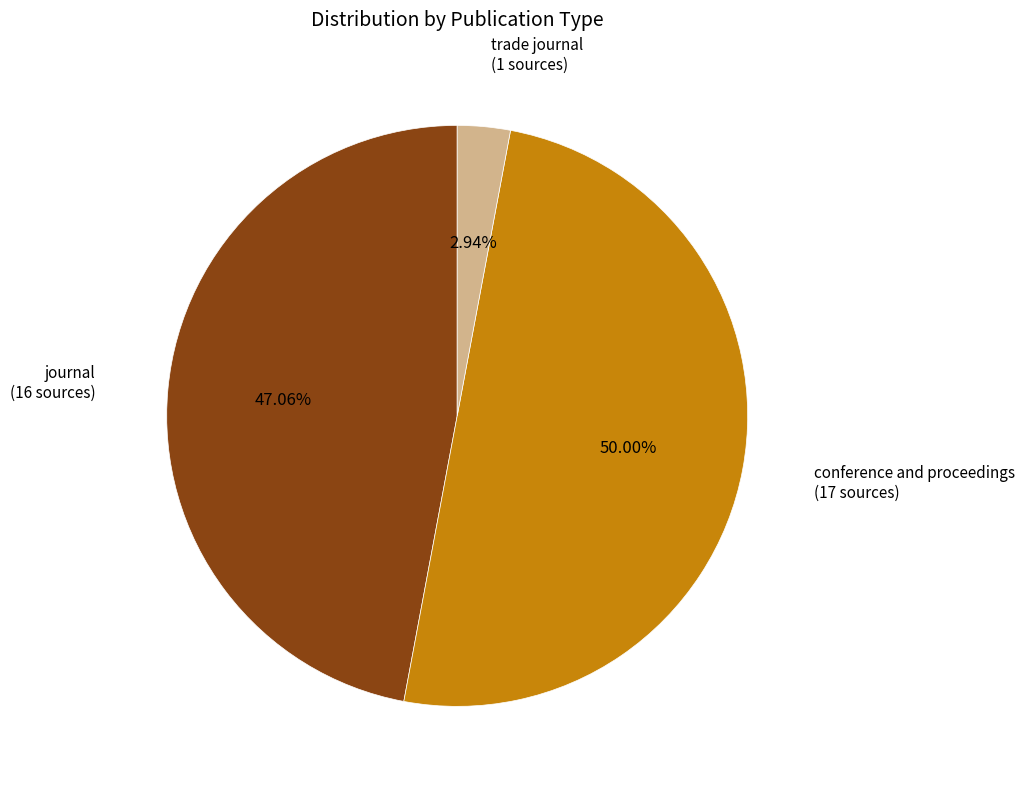

To the nearest percent, what is the difference between the trade journal and journal slice percentages?

44%